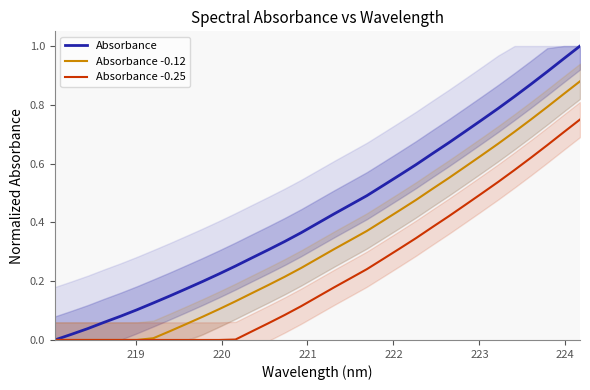

The value of Absorbance -0.25 at 20 is 0.5. True or false?

False